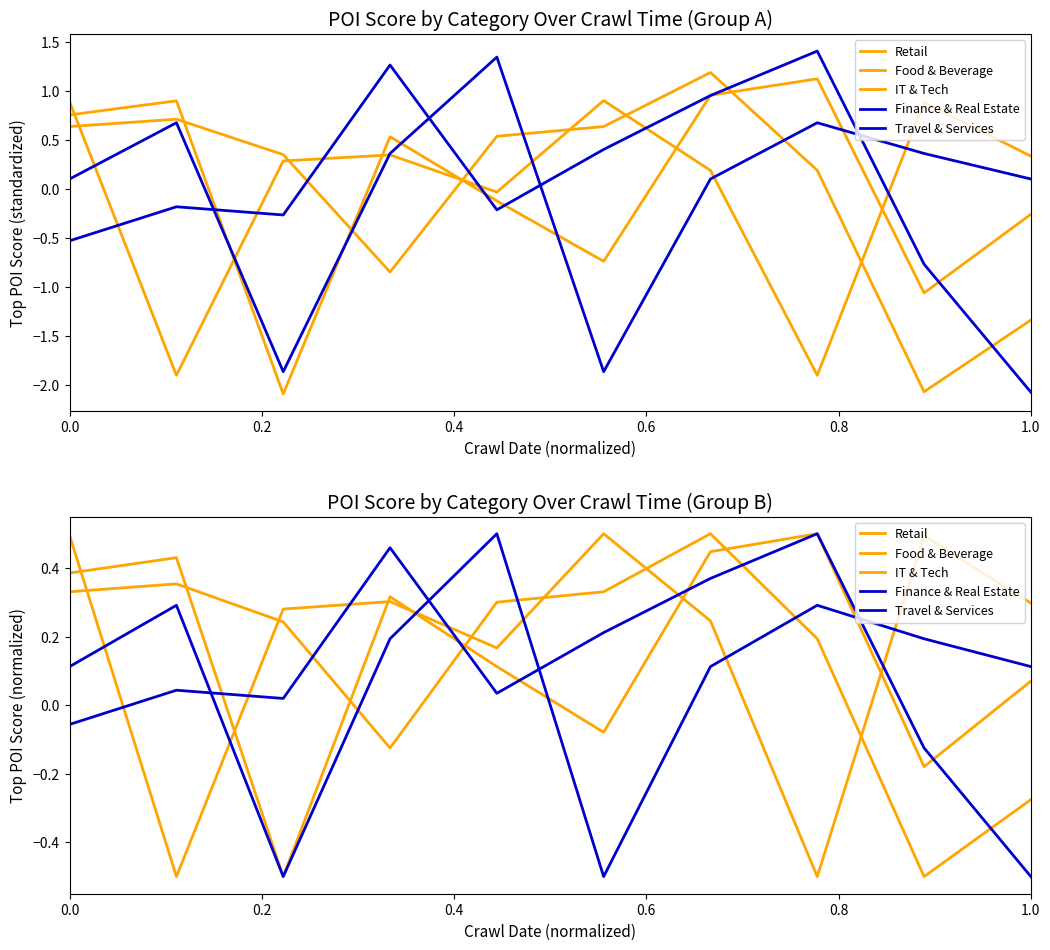

At which label is Food & Beverage closest to 0?

0.8